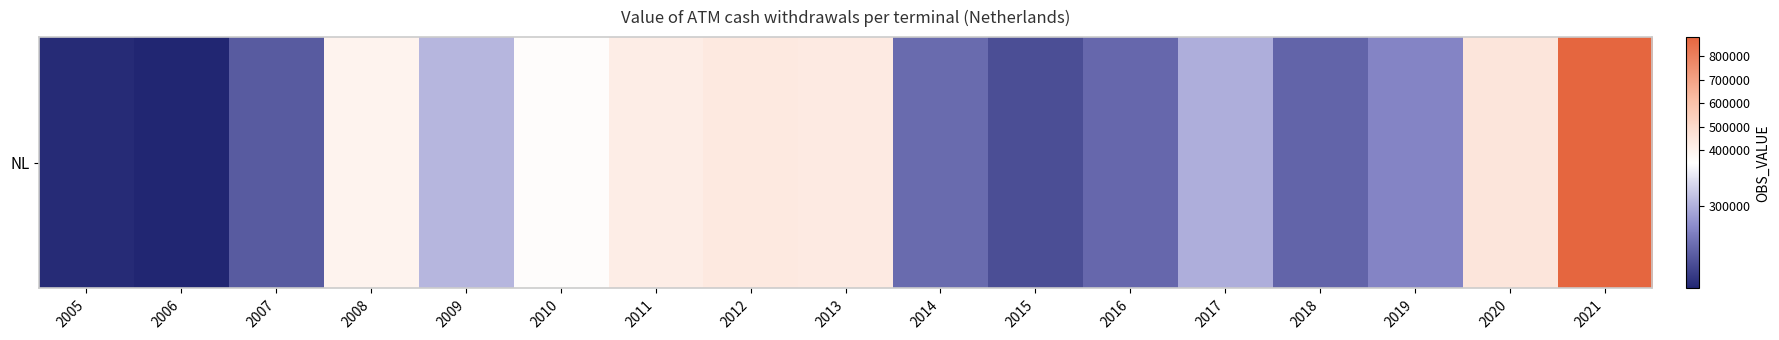

What is the greatest value displayed?

879644.7